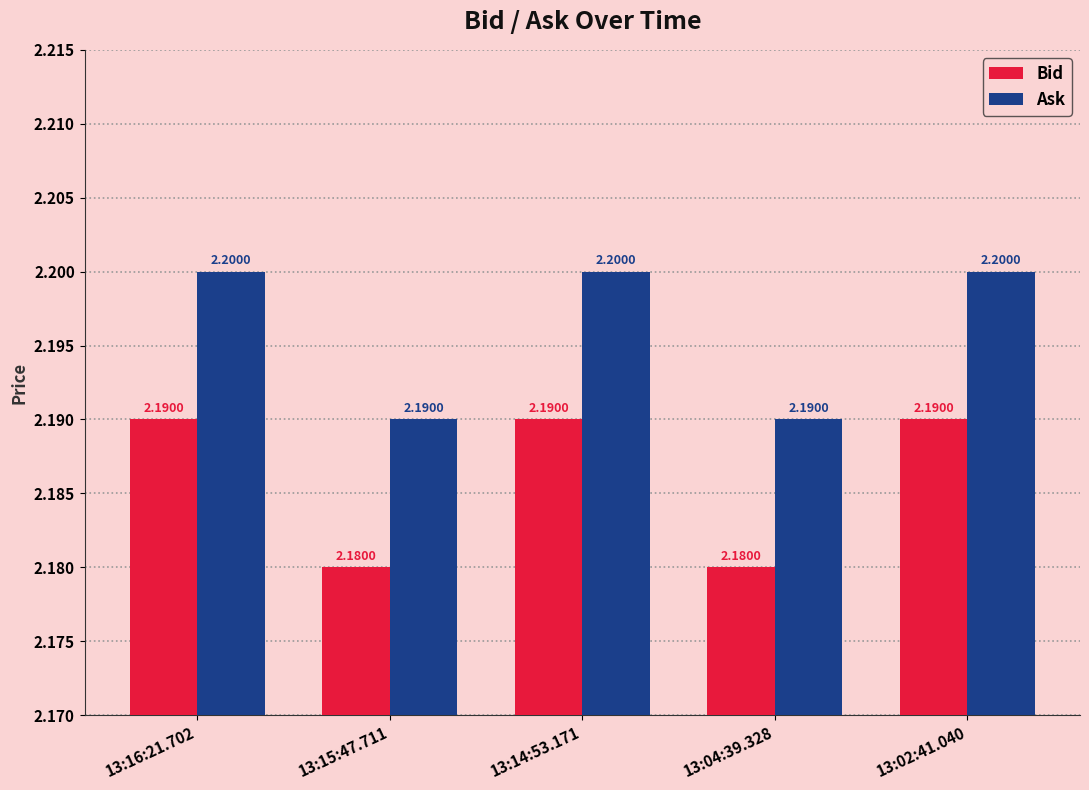

Reading left to right, transcribe all the data shown in this chart.

Bid: 2.2	2.2	2.2	2.2	2.2
Ask: 2.2	2.2	2.2	2.2	2.2